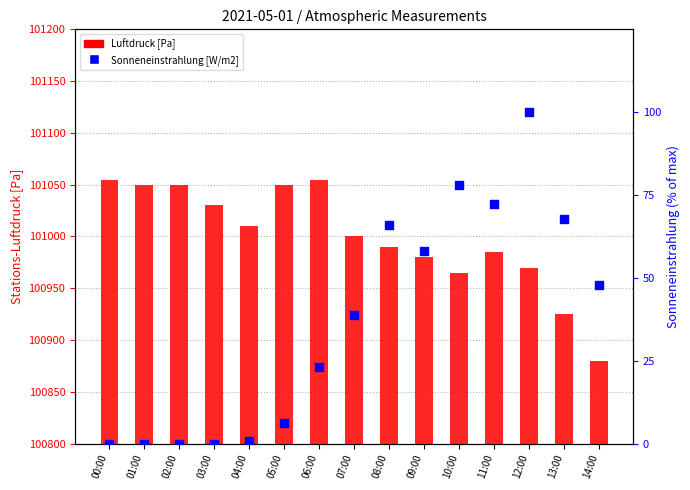

Which series reaches the maximum Y coordinate?

Stations-Luftdruck [Pa] (ps)